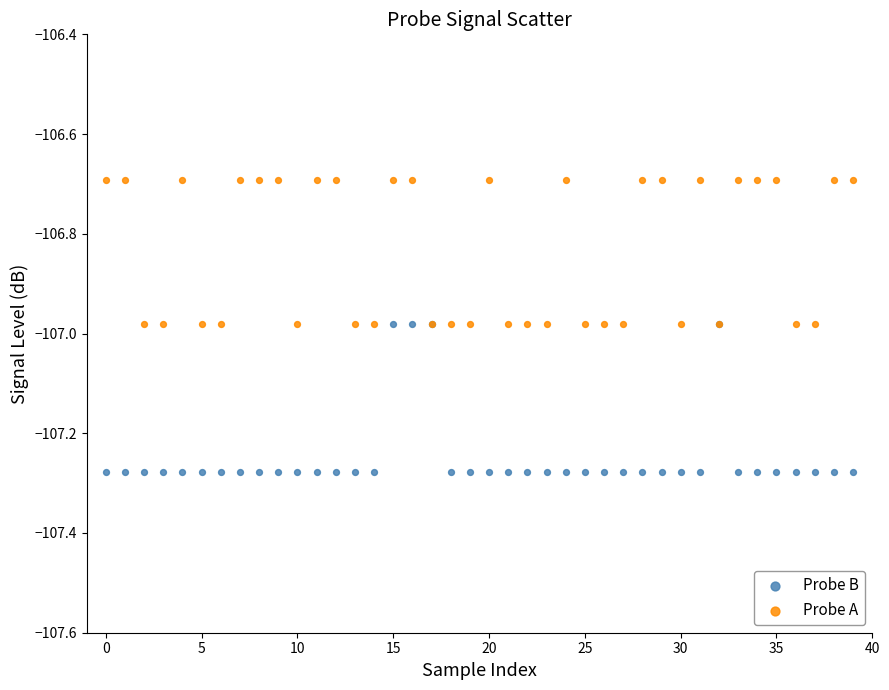

Which series reaches the maximum Y coordinate?

Probe A